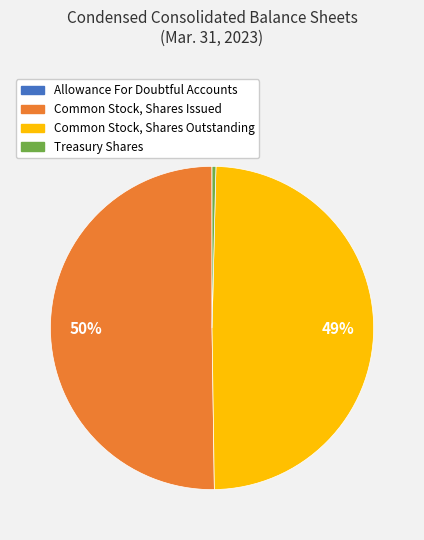

The Common Stock, Shares Outstanding slice represents 49% of the pie. True or false?

True